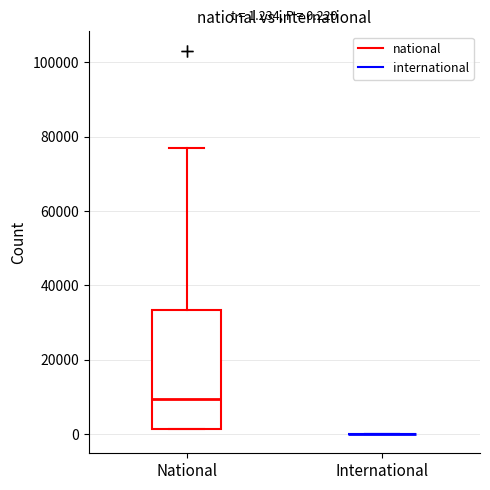

Comparing the boxes themselves (not the whiskers), which one is the tallest?

National